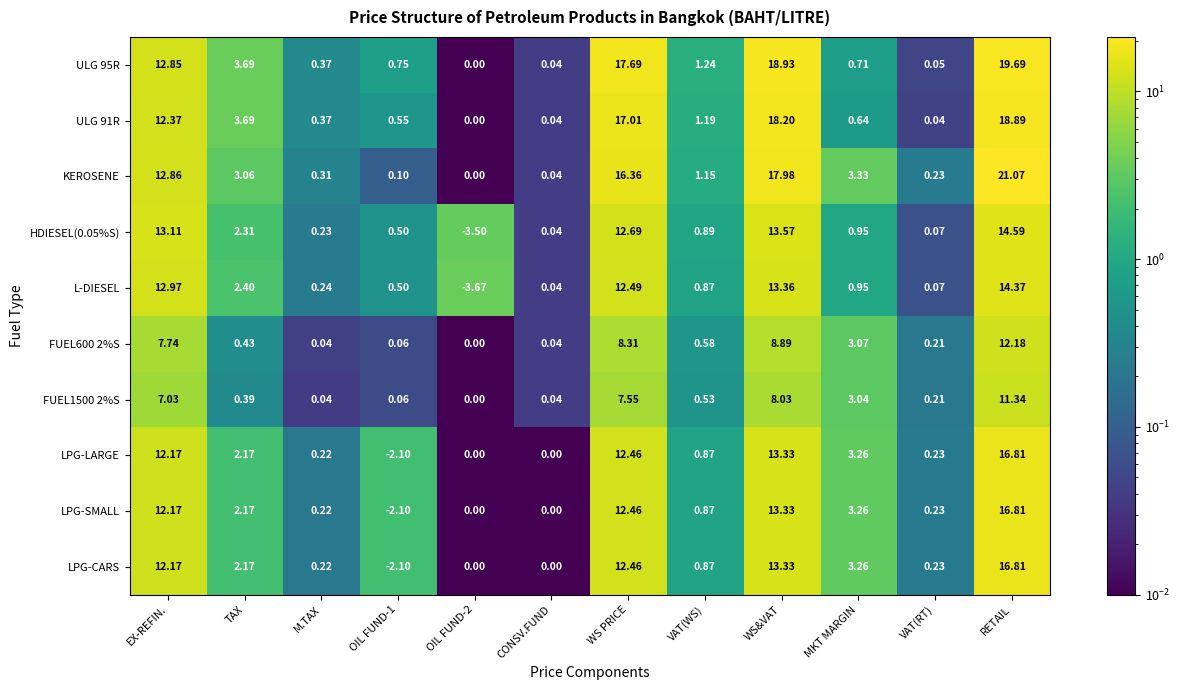

At which label does LPG-LARGE reach its peak?

RETAIL